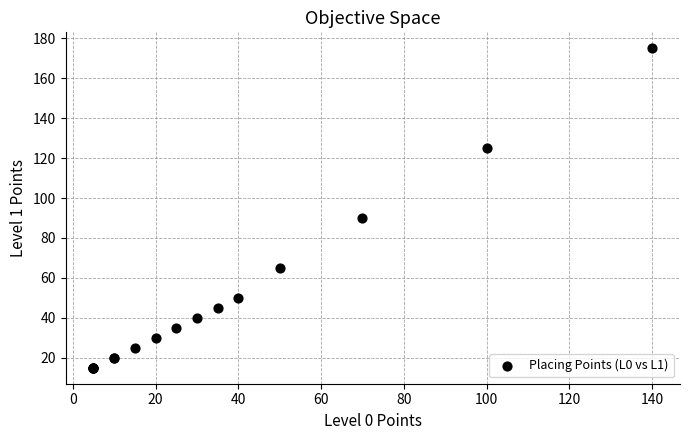

What Y value in the scatter plot is closest to 95?

90